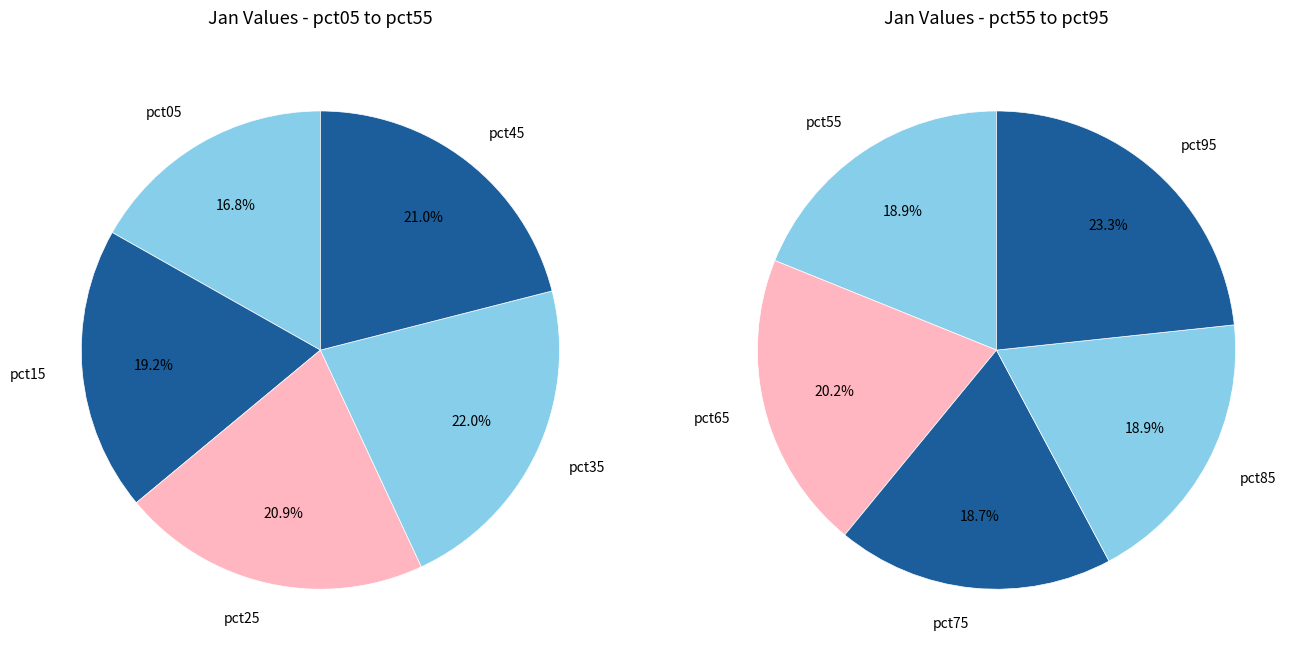

To the nearest percent, what is the average slice percentage?

10%